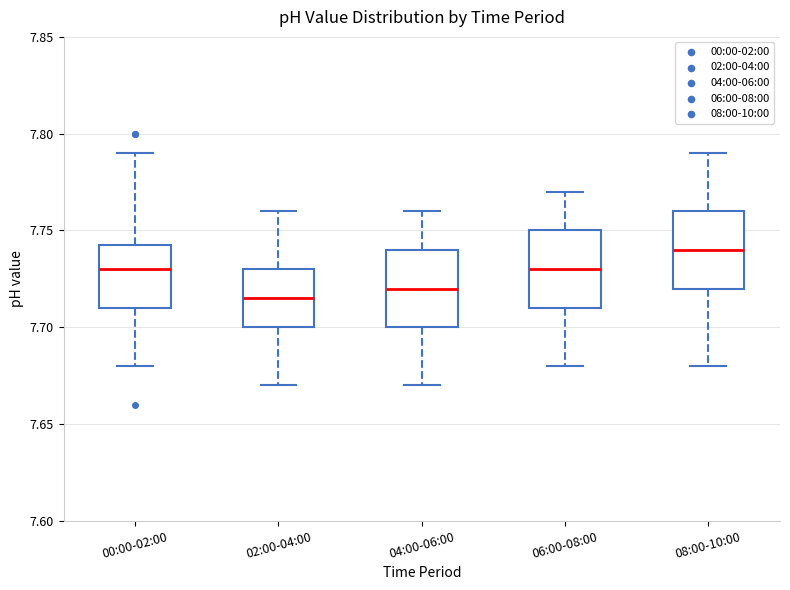

Reading left to right, read every box against the y-axis: the position of its median line, the range the box covers, and the ends of its whiskers. The values are not printed on the chart, so give them approximately, as read against the axis.

00:00-02:00: median 7.730, box 7.710 to 7.745, whiskers 7.680 to 7.790
02:00-04:00: median 7.715, box 7.700 to 7.730, whiskers 7.670 to 7.760
04:00-06:00: median 7.720, box 7.700 to 7.740, whiskers 7.670 to 7.760
06:00-08:00: median 7.730, box 7.710 to 7.750, whiskers 7.680 to 7.770
08:00-10:00: median 7.740, box 7.720 to 7.760, whiskers 7.680 to 7.790